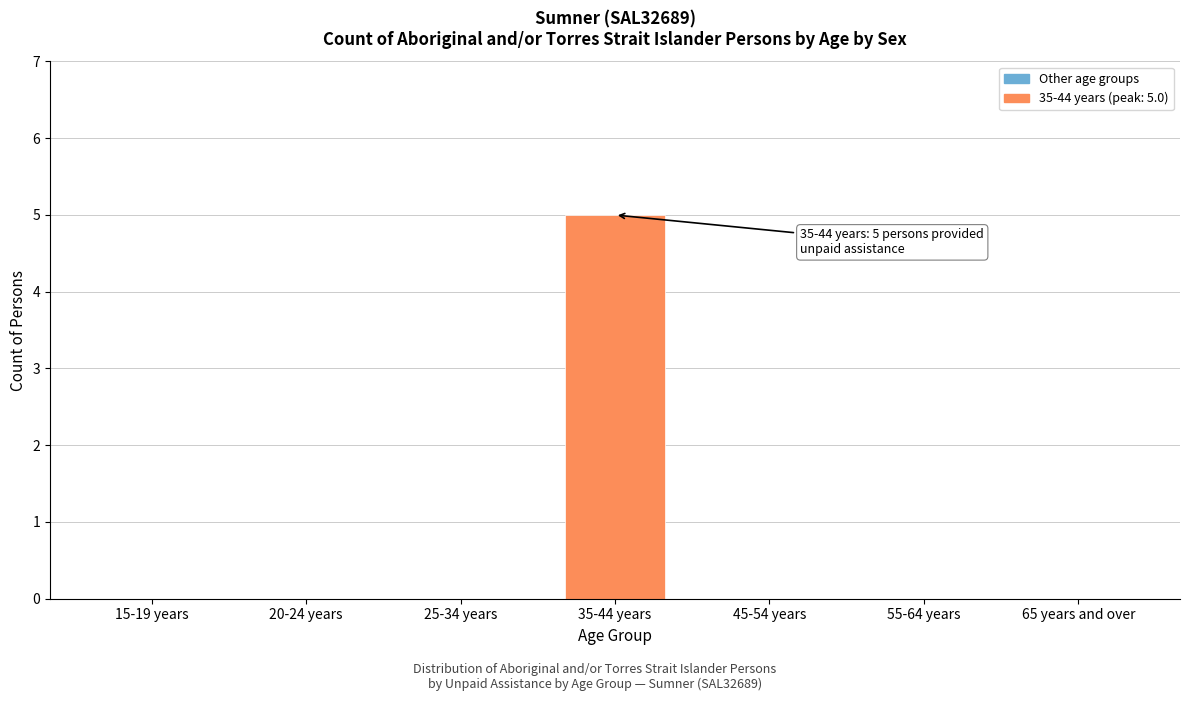

Reading left to right, extract all data points from this chart.

15-19 years=0	20-24 years=0	25-34 years=0	35-44 years=5	45-54 years=0	55-64 years=0	65 years and over=0